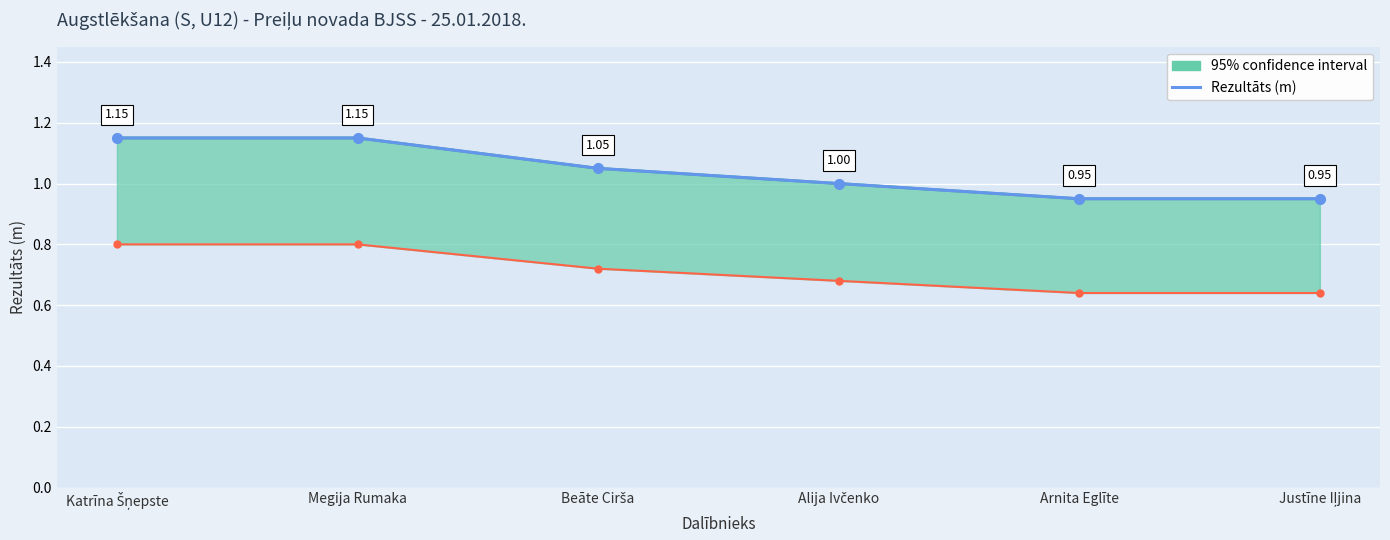

What is the difference between the maximum and minimum values?

0.2